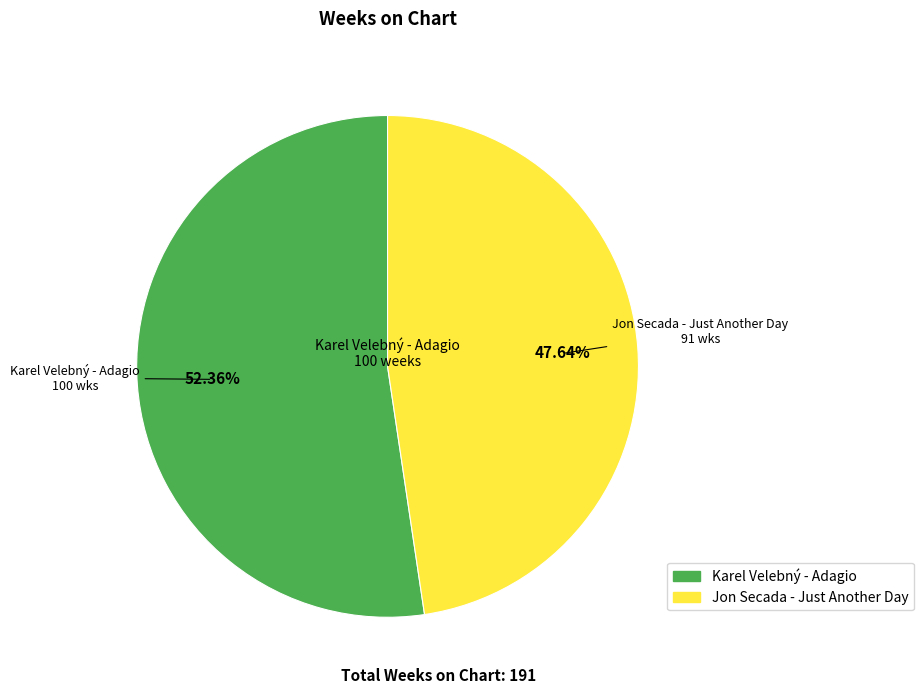

To the nearest percent, what percentage of the pie is Jon Secada - Just Another Day?

48%